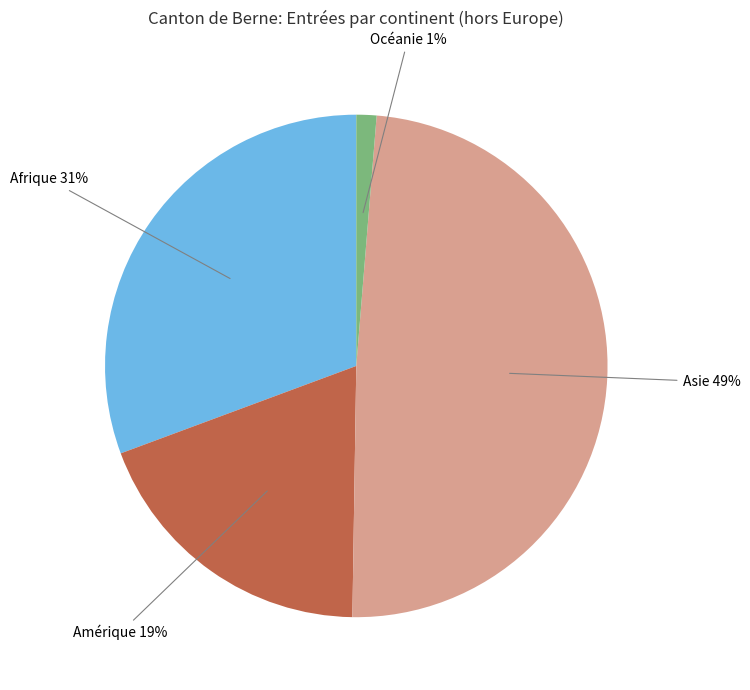

Count the number of slices in the pie.

4